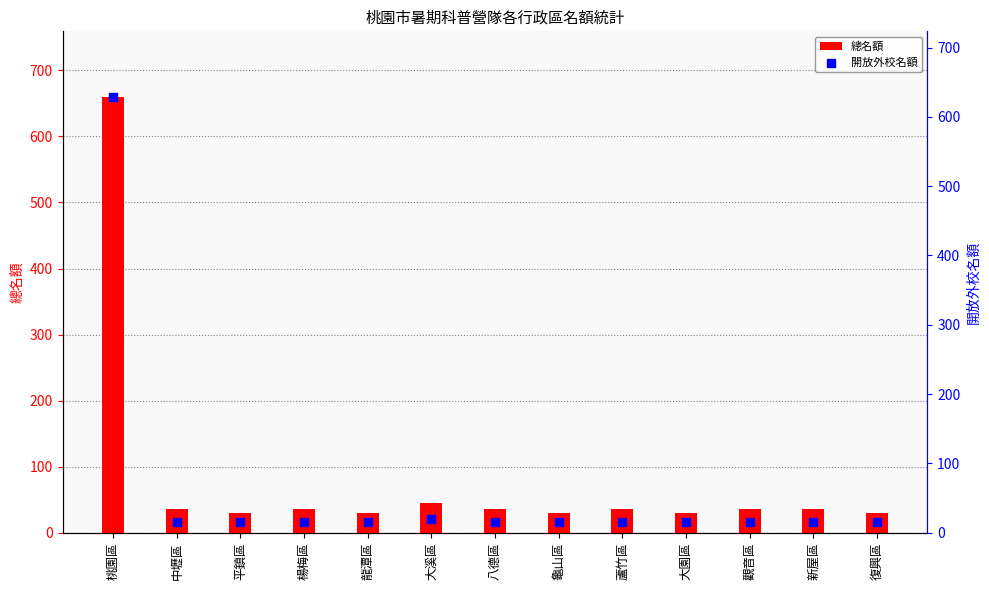

Which series has the largest Y range (max minus min)?

總名額